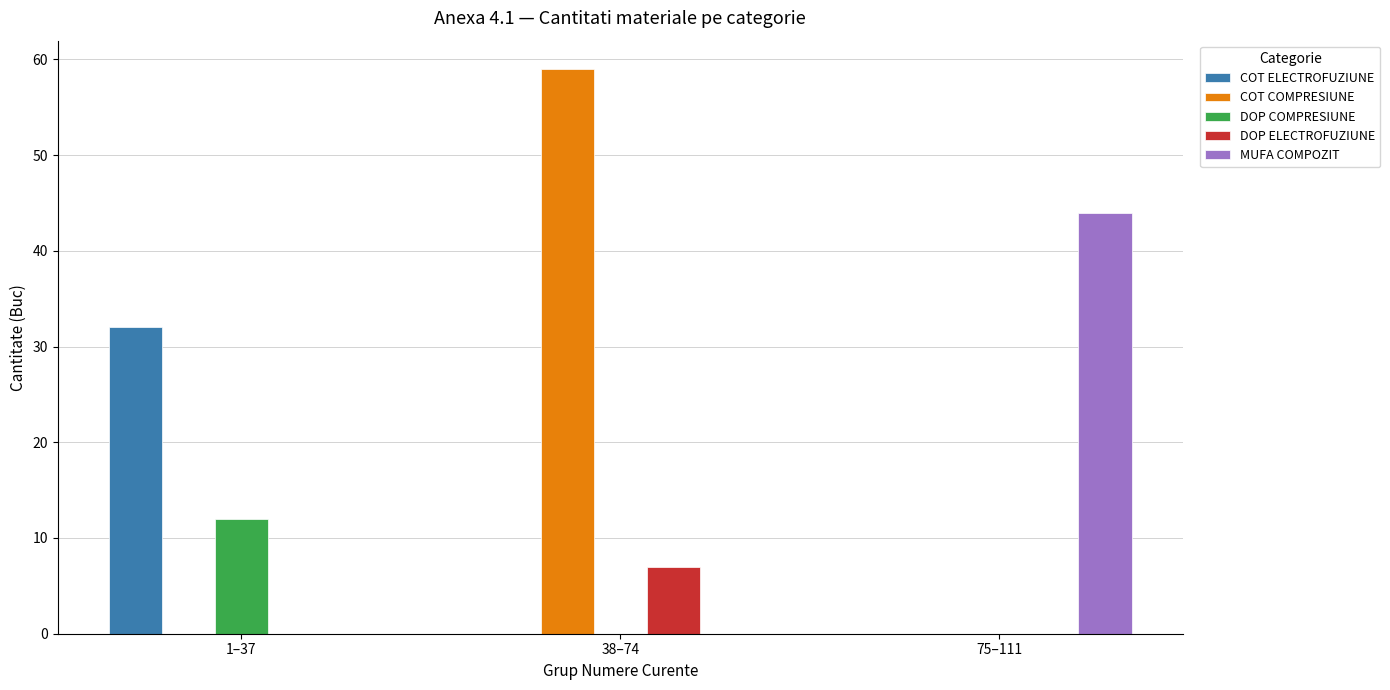

The value of COT COMPRESIUNE at 75–111 is 0. True or false?

True